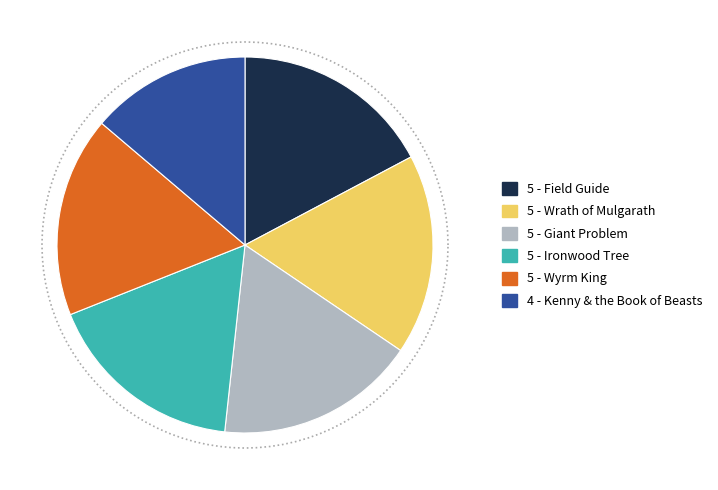

Is Wyrm King the majority of the pie?

No